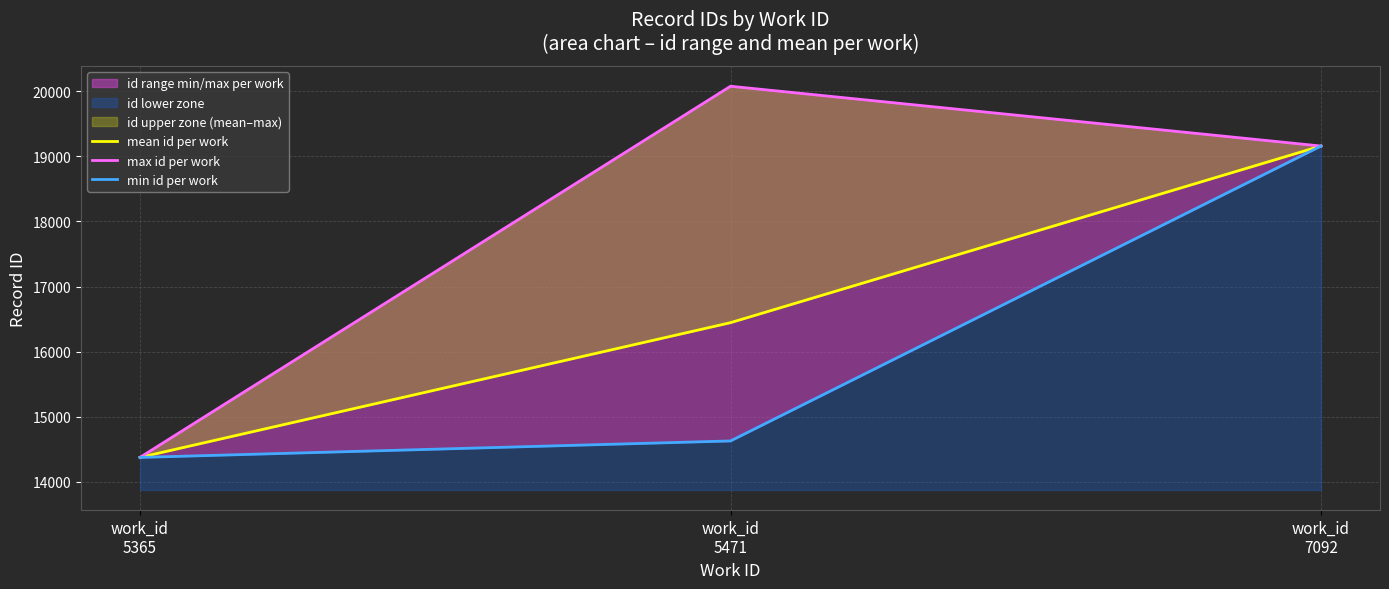

The value of mean id per work at work_id
5365 is 14374.5. True or false?

True